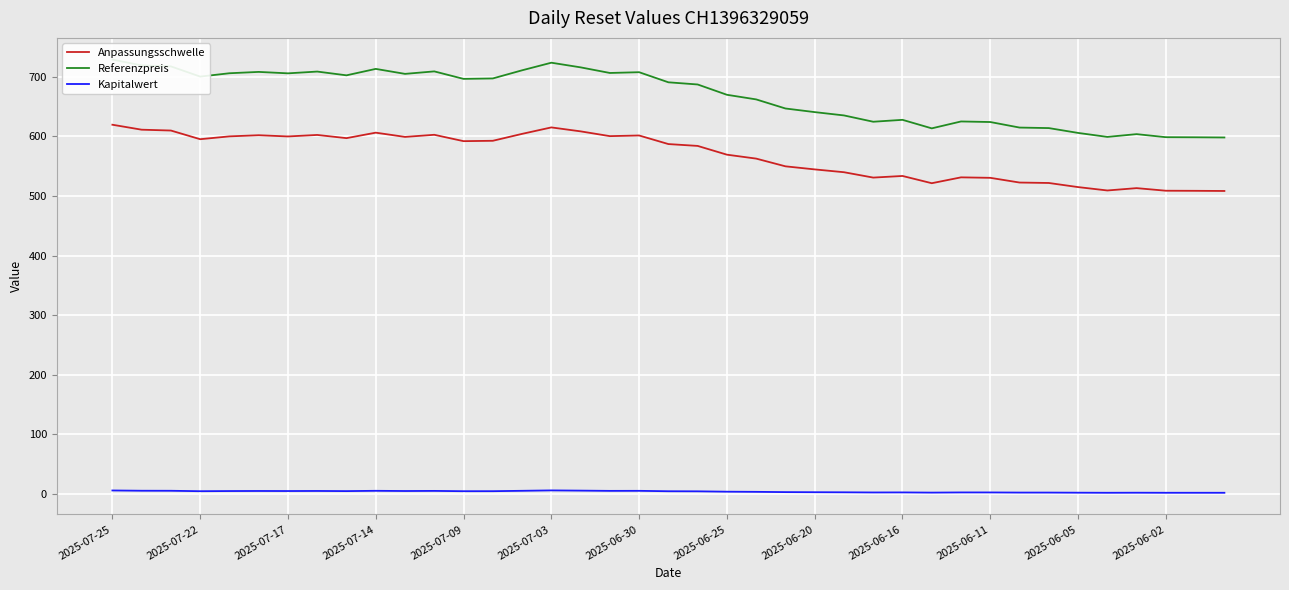

What is the maximum value for Anpassungsschwelle?

619.6